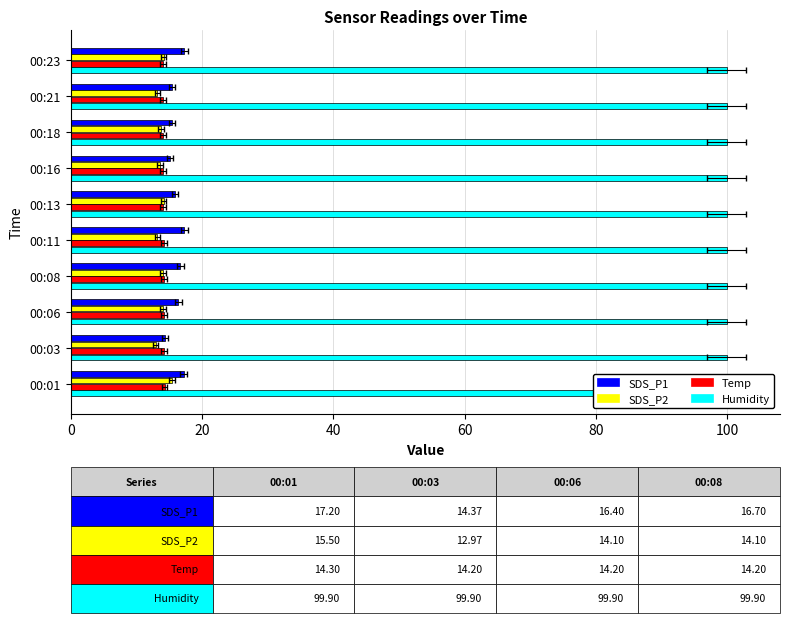

What is the difference between the second highest and second lowest values in the SDS_P1 series?

2.1